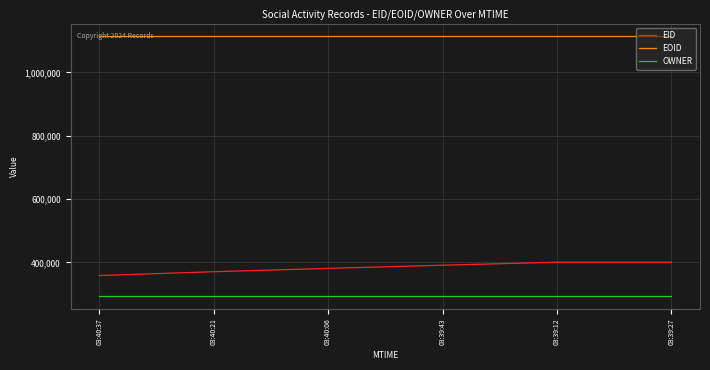

True or false: OWNER and EID cross at least once.

False